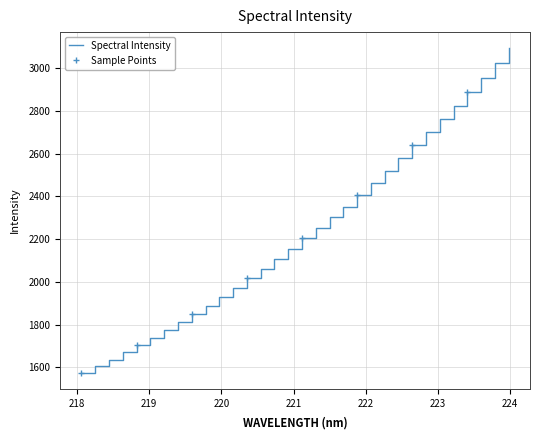

Reading left to right, extract all data points from this chart.

1574.2	1604.1	1635.3	1669.5	1702.5	1736.3	1773.5	1811.1	1848.9	1888.7	1929.4	1971.8	2016.1	2060.6	2105.8	2152.5	2203.2	2253.4	2302.1	2351.4	2407.8	2463.1	2519.8	2579.1	2638.9	2700.9	2762.0	2824.3	2891.2	2956.5	3023.4	3093.6